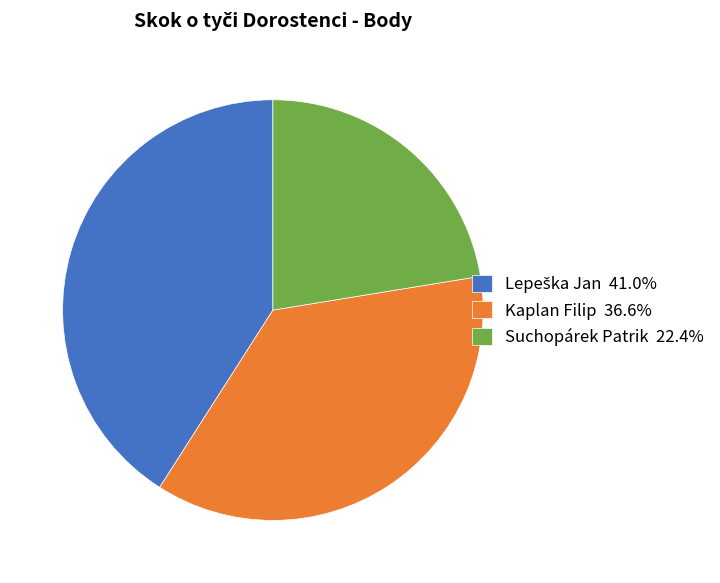

Do Suchopárek Patrik 22.4% and Kaplan Filip 36.6% together represent more than half of the pie?

Yes